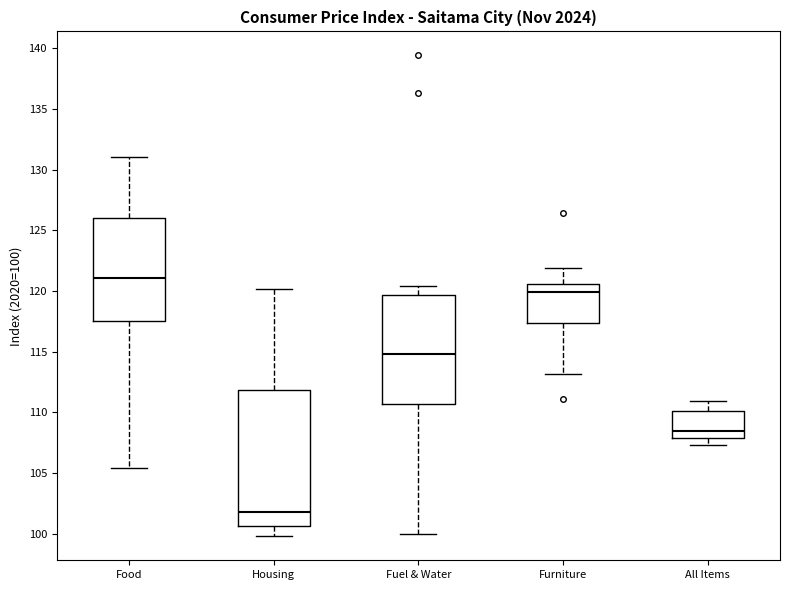

Comparing the boxes themselves (not the whiskers), which one is the tallest?

Housing